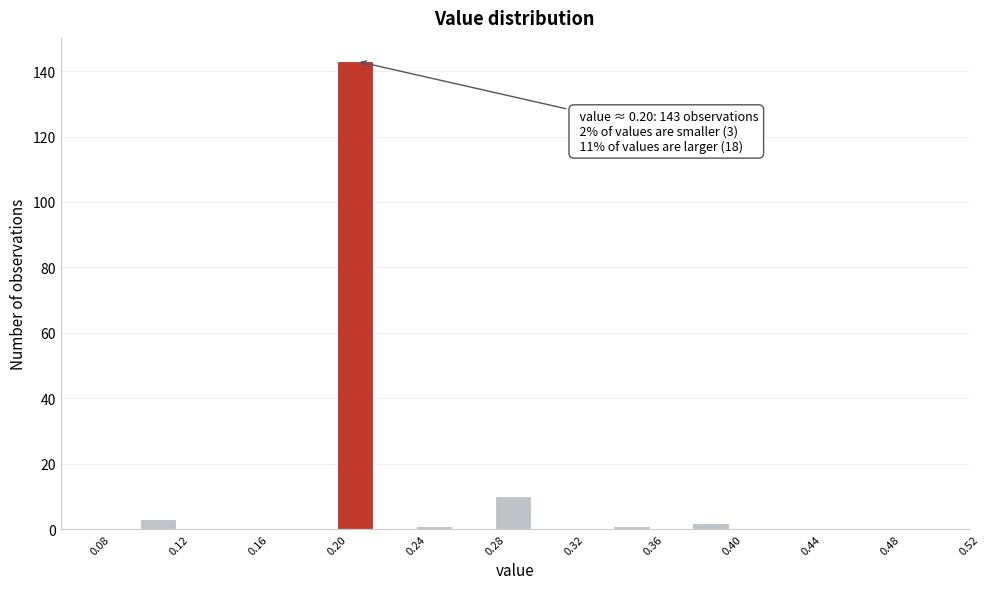

Which range on the x-axis has the tallest bar?

0.20 to 0.22